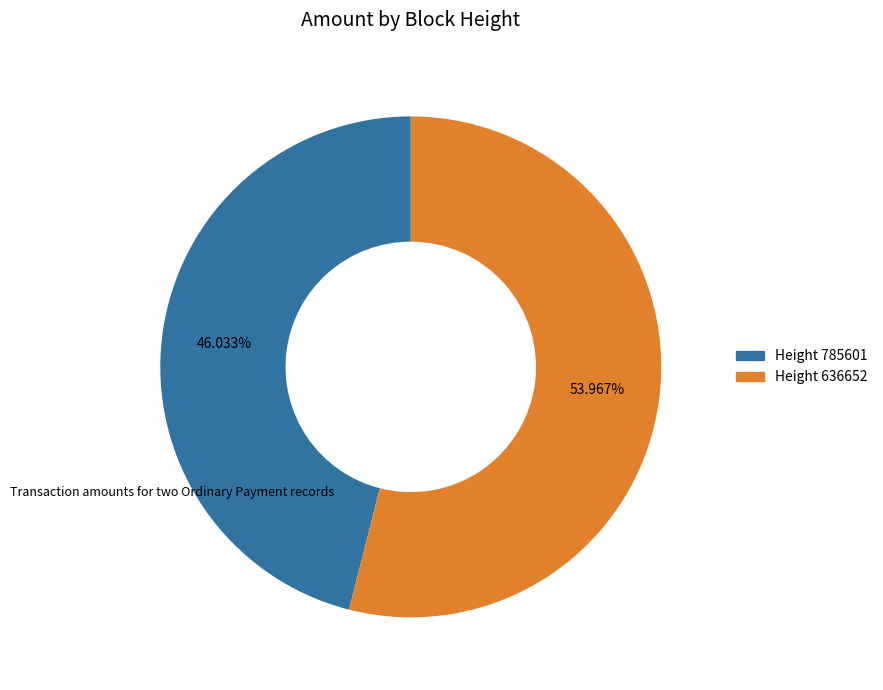

Is there a majority slice in this chart?

Yes